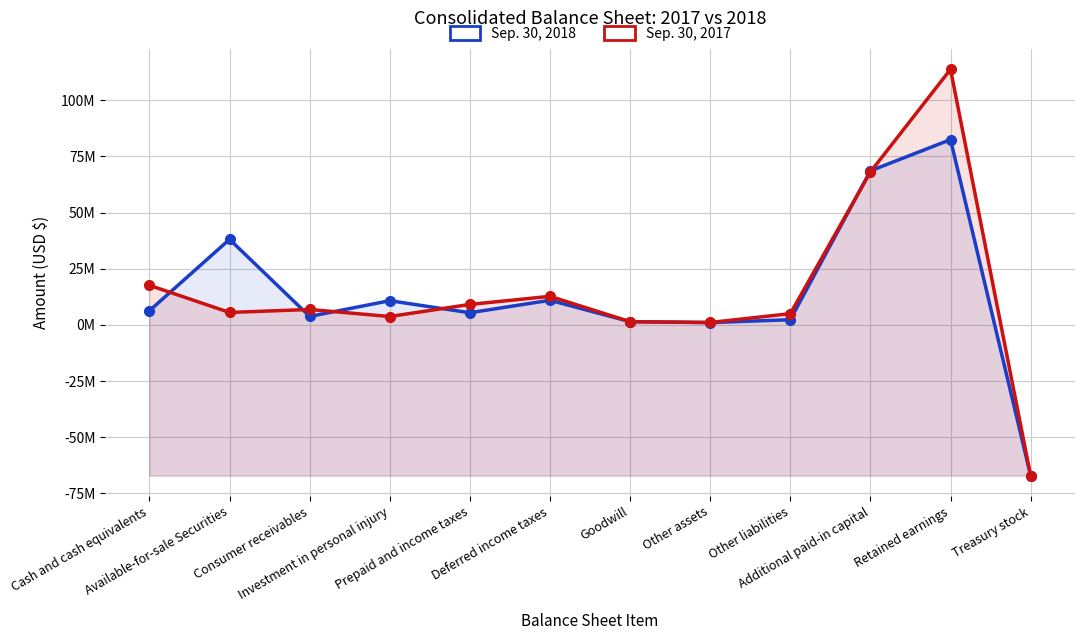

Which series changed the most between Goodwill and Other liabilities?

Sep. 30, 2017